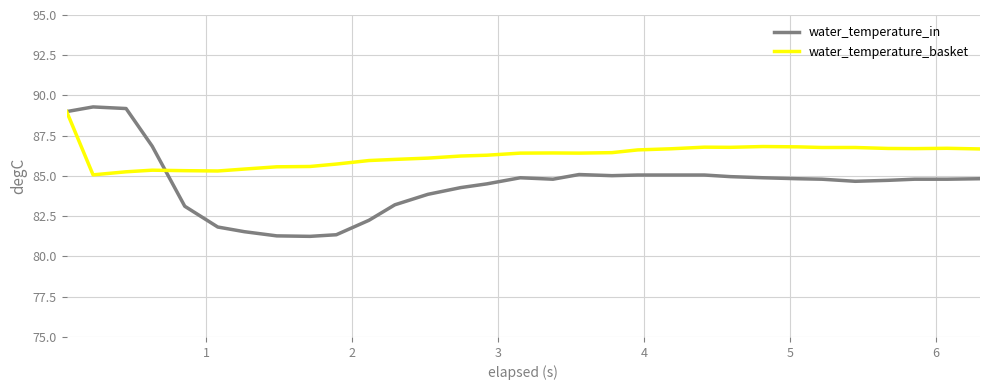

What is the maximum value shown in the chart?

89.3